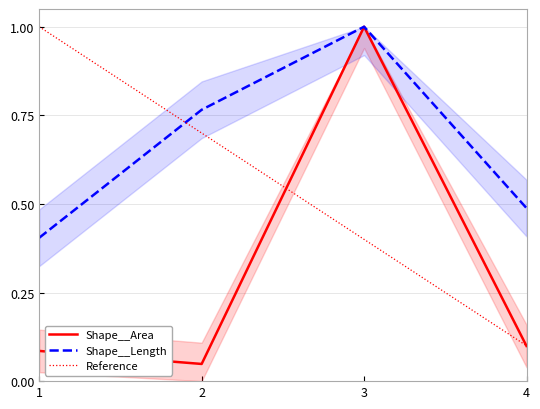

The value of Reference at 4 is 0.1. True or false?

True